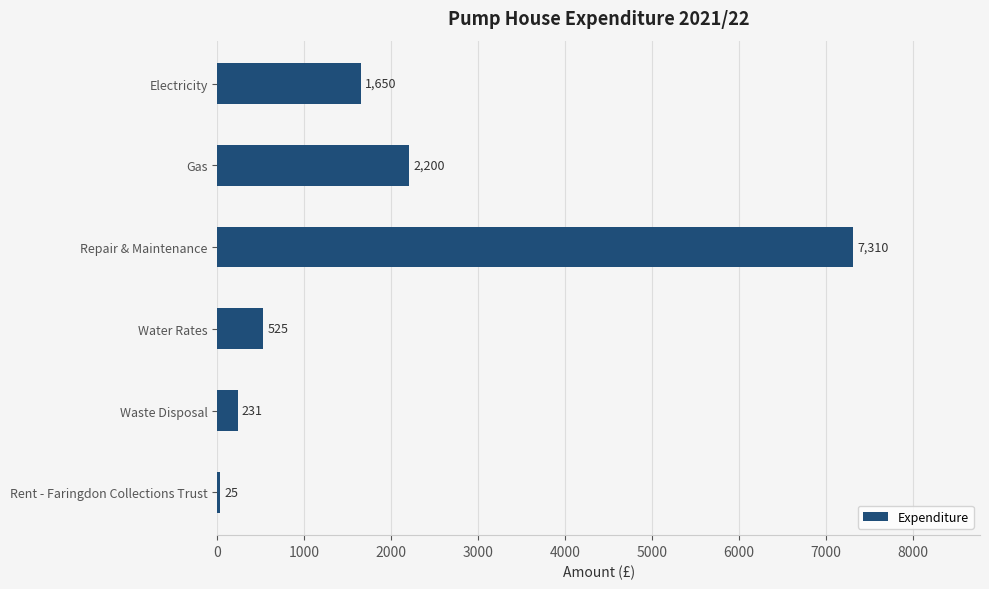

What is the sum of the values at Water Rates and Waste Disposal?

756